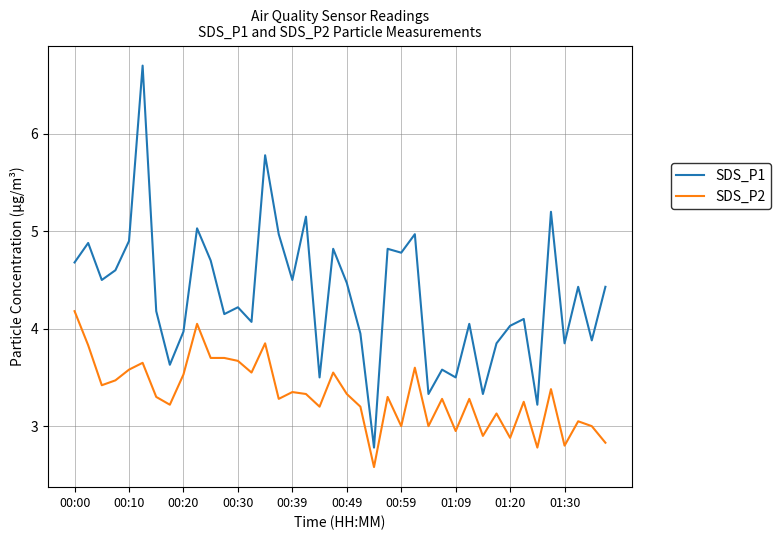

What is the minimum value shown in the chart?

2.6